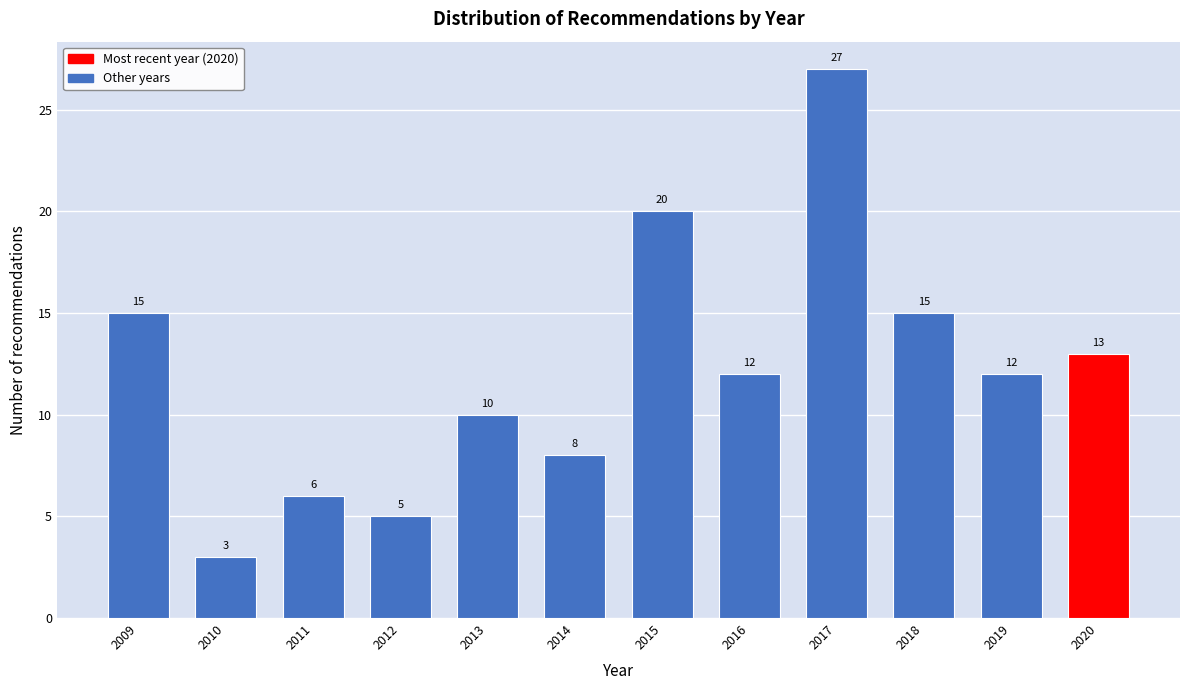

Reading left to right, what are all the values shown in this chart?

15	3	6	5	10	8	20	12	27	15	12	13